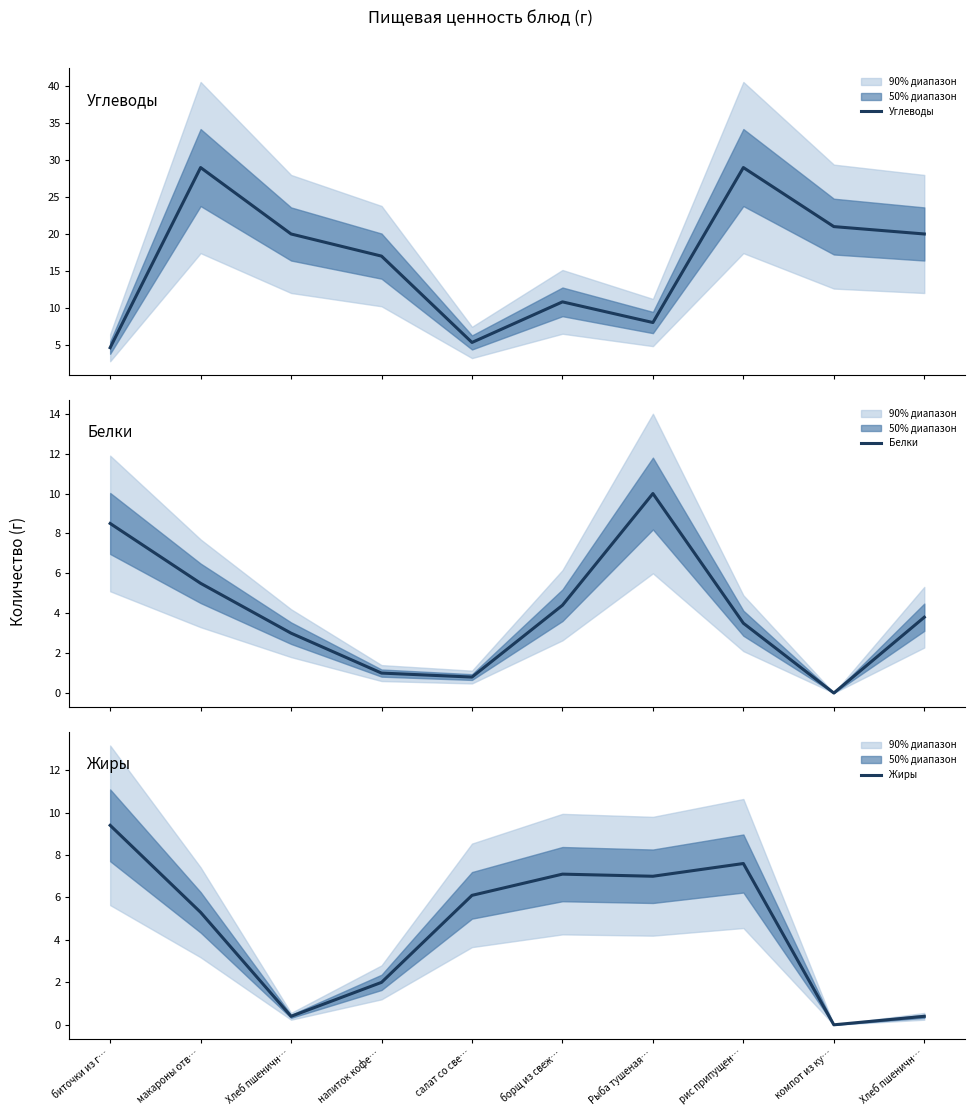

What is the greatest value displayed?

29.0